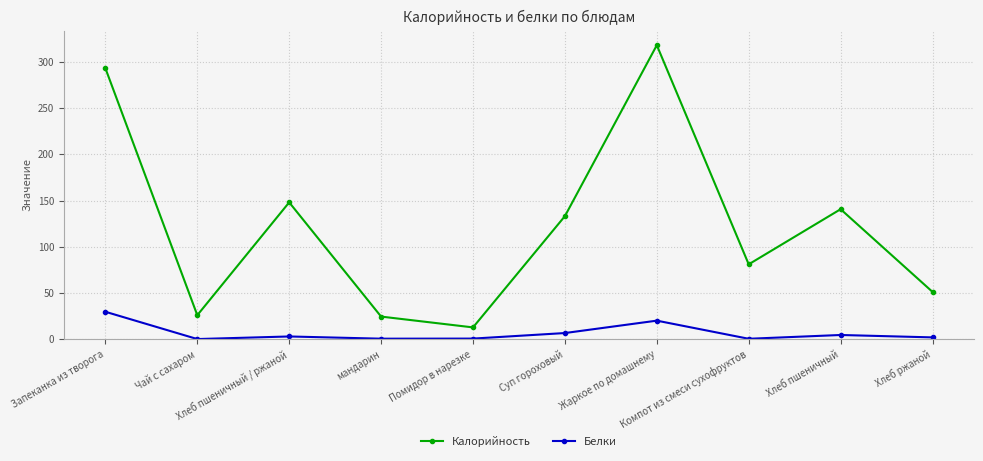

What is the value of the Калорийность point at the 6th from the left?

133.1